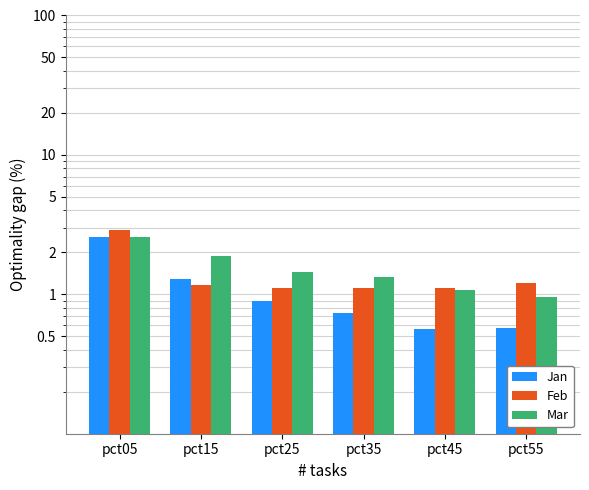

Rank the categories by Mar value from highest to lowest.

pct05, pct15, pct25, pct35, pct45, pct55